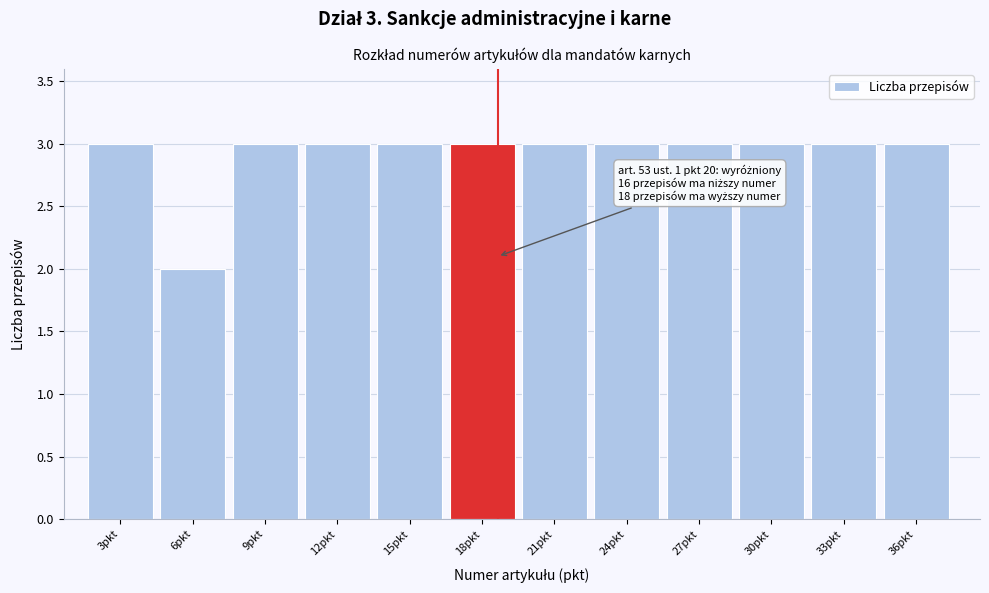

Reading left to right, transcribe all the data shown in this chart.

3pkt=3	6pkt=2	9pkt=3	12pkt=3	15pkt=3	18pkt=3	21pkt=3	24pkt=3	27pkt=3	30pkt=3	33pkt=3	36pkt=3